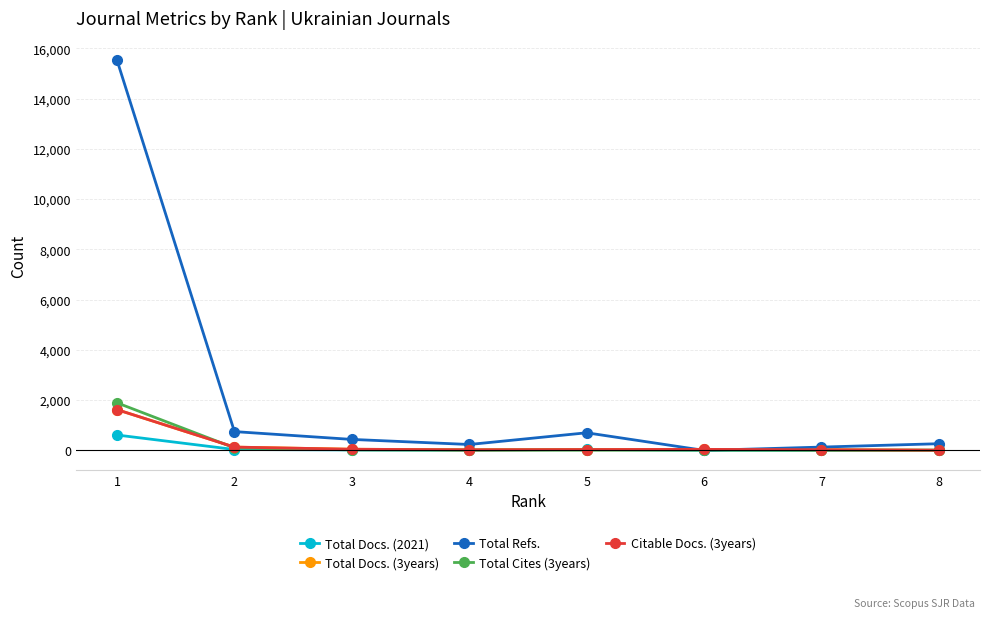

Between 1 and 7, which series saw the biggest shift?

Total Refs.